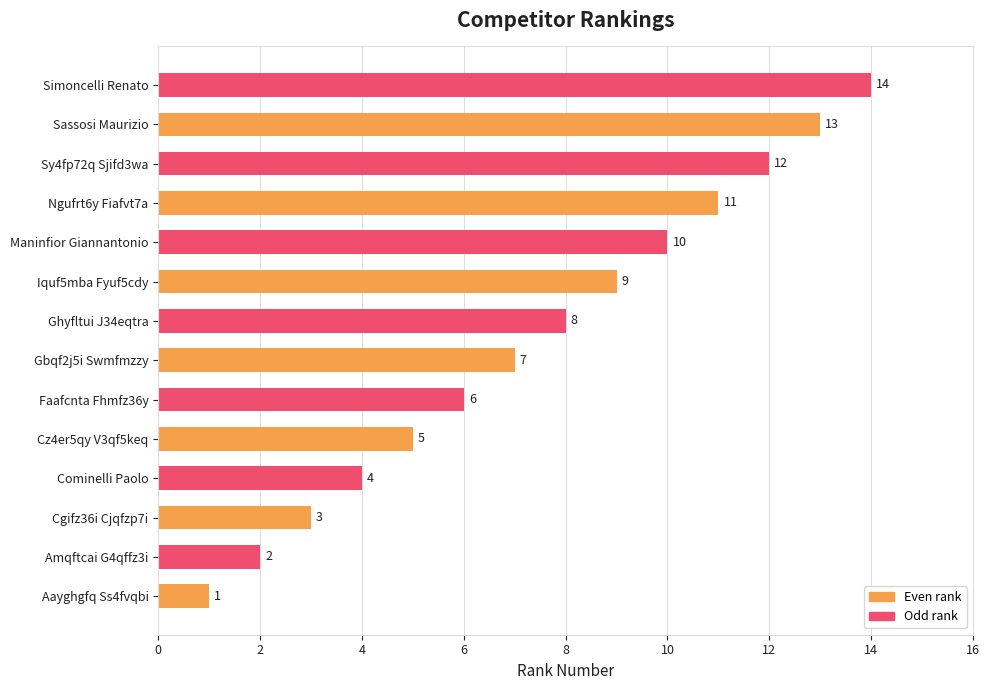

At which category does the chart reach its peak across all series?

Simoncelli Renato